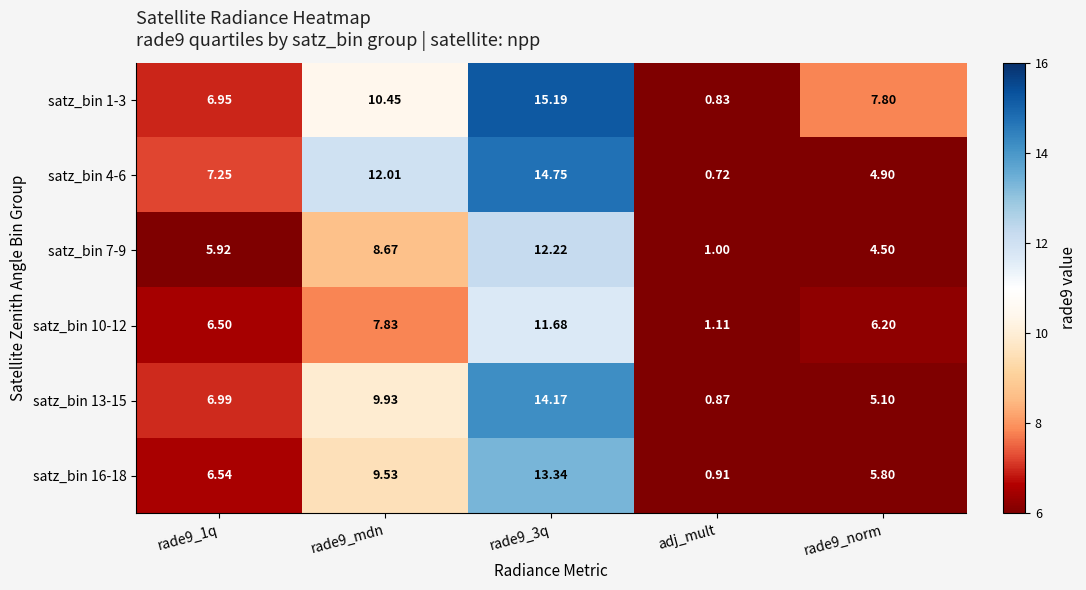

Is the value of satz_bin 4-6 at rade9_mdn greater than the value of satz_bin 1-3 at rade9_mdn?

Yes